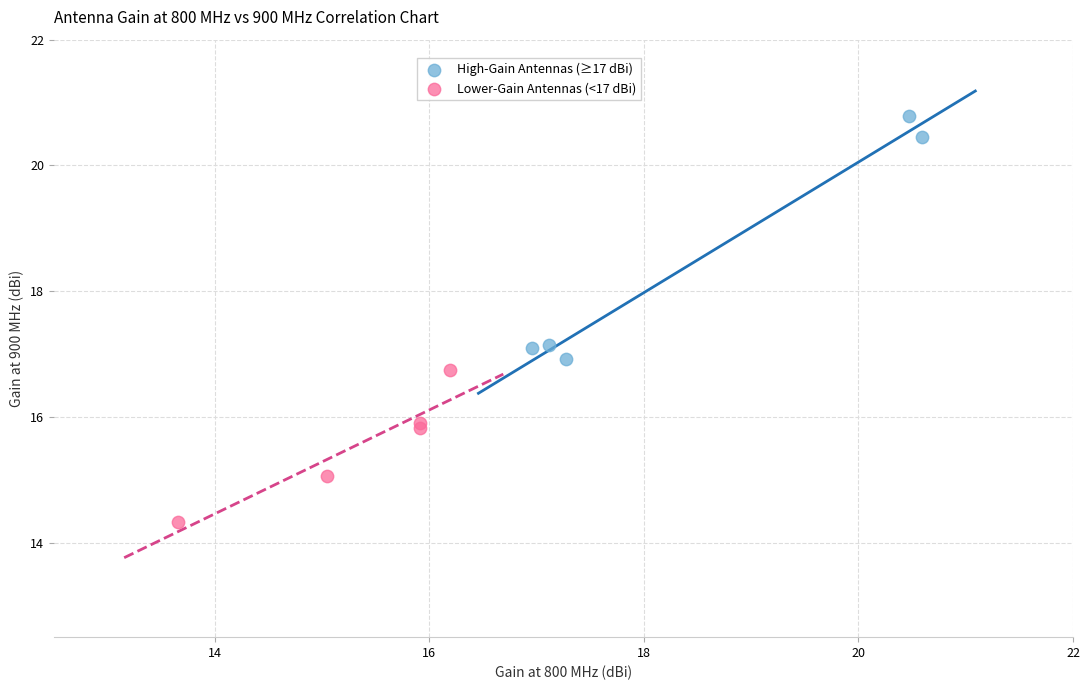

Which series has the widest spread of Y values?

High-Gain Antennas (≥17 dBi)